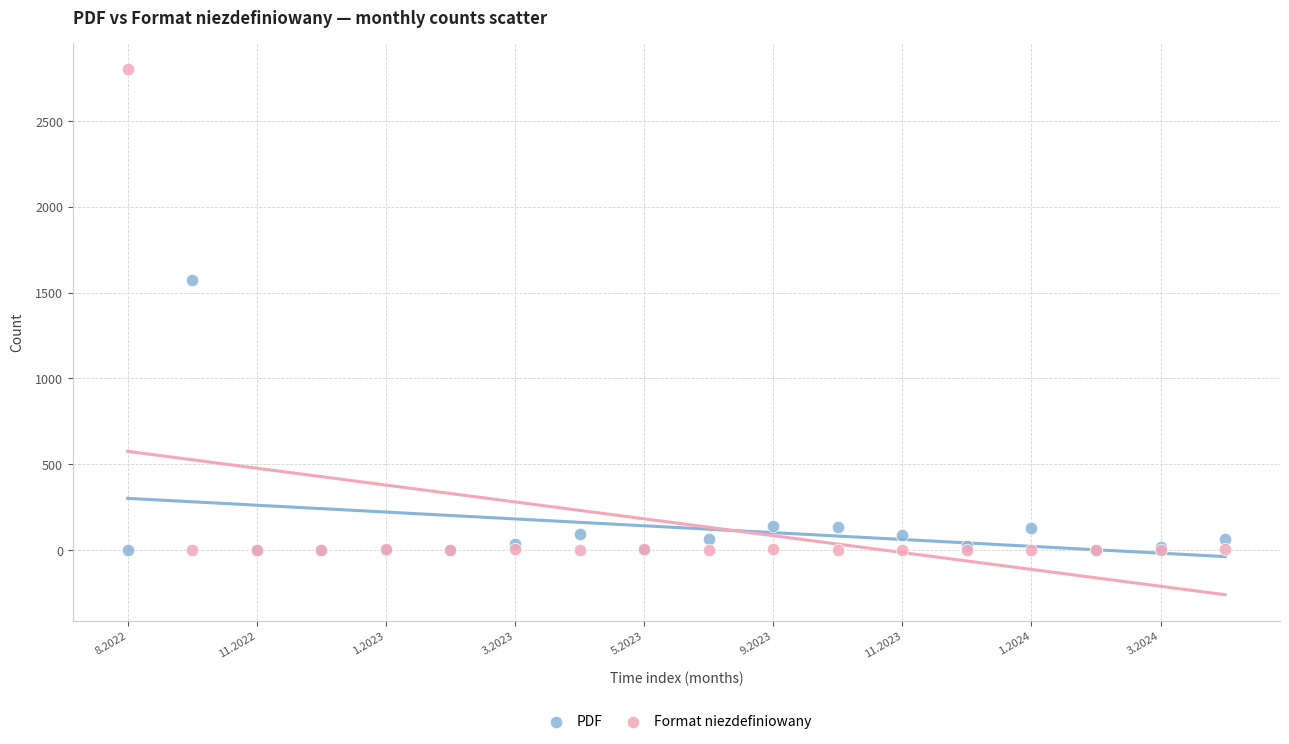

Which series reaches the maximum Y coordinate?

Format niezdefiniowany